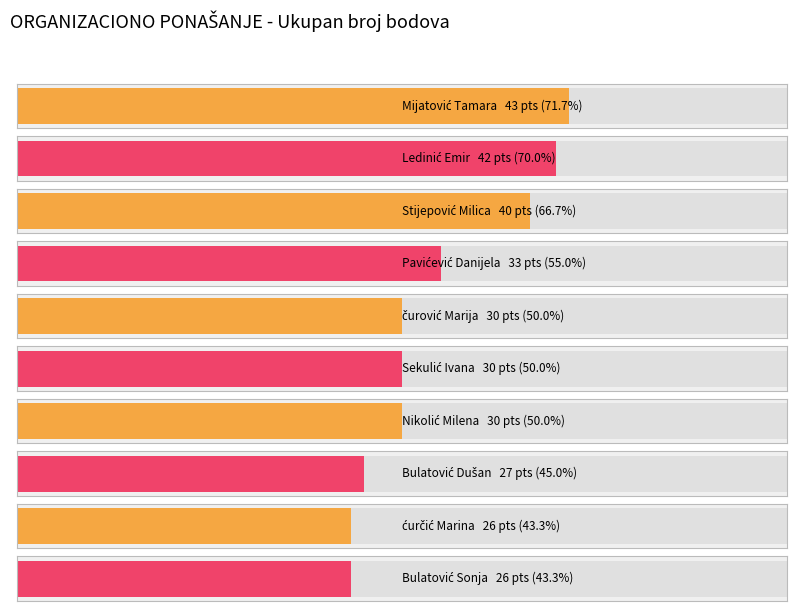

Are the bars grouped side by side (vs. stacked)?

No